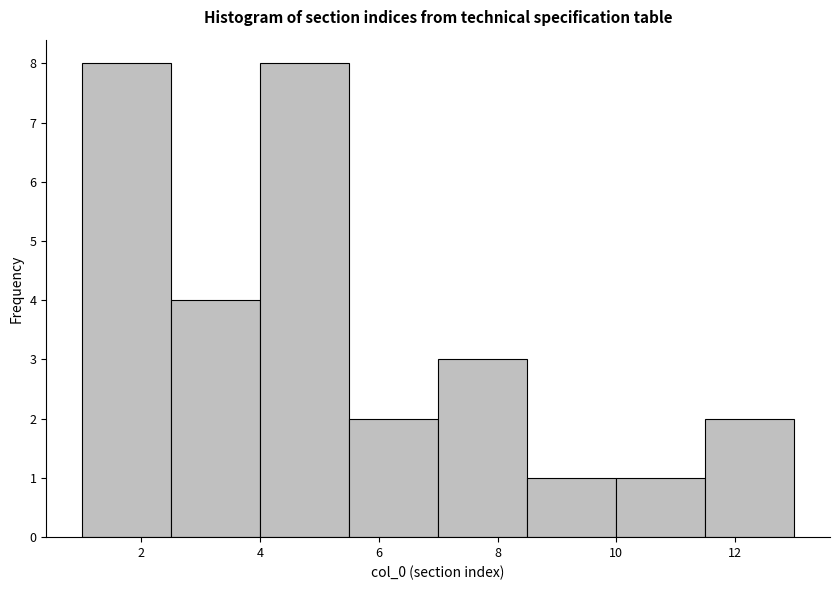

What is the height of the bar covering 1.0 to 2.5 on the x-axis? Neither the bar edges nor the heights are printed on the chart, so give them approximately, as read against the axes.

8